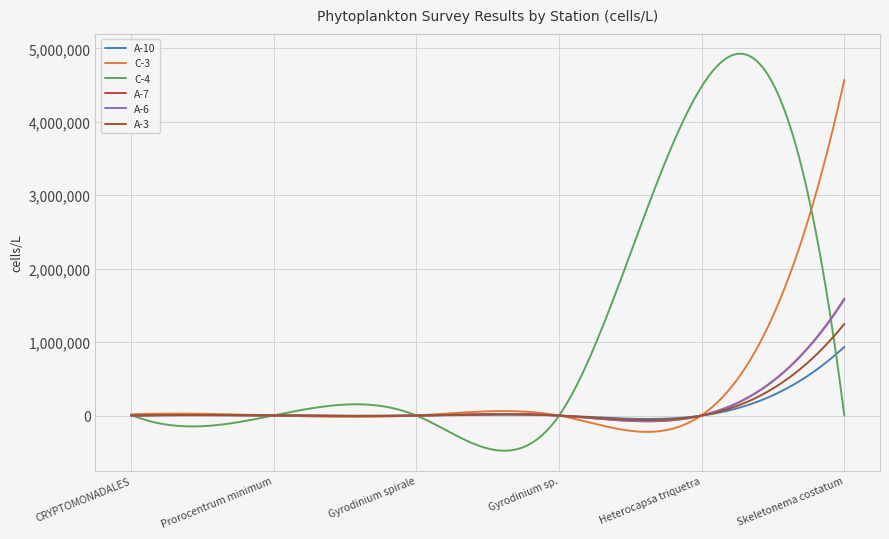

Which series has the largest range (max minus min)?

C-4